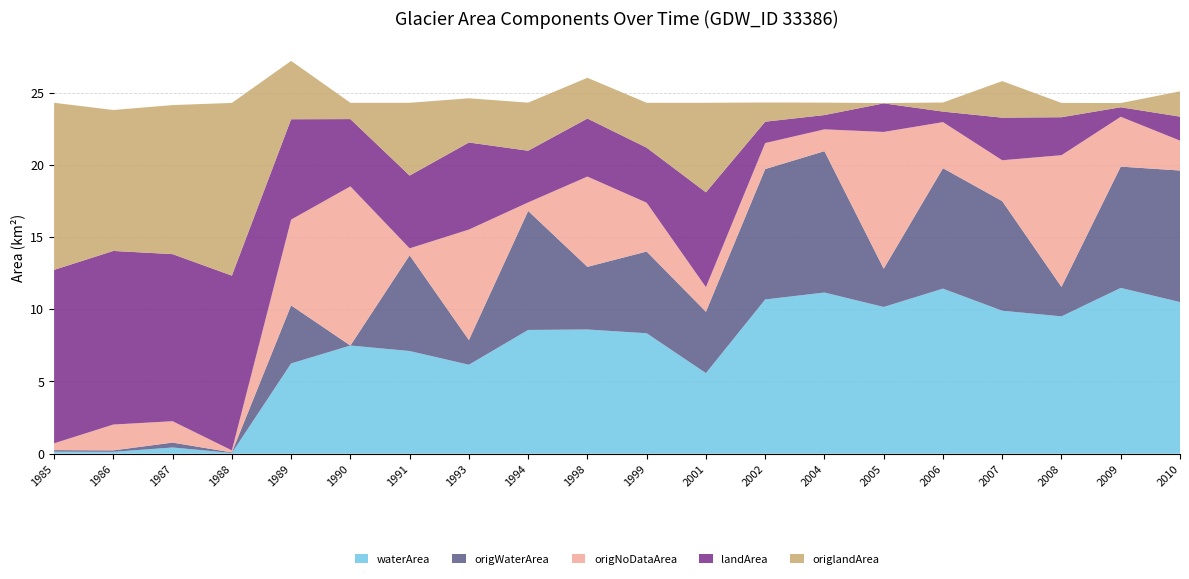

Reading left to right, what are all the values shown in this chart?

waterArea: 0.1	0.1	0.4	0.1	6.2	7.5	7.1	6.2	8.6	8.6	8.3	5.6	10.7	11.2	10.2	11.4	9.9	9.5	11.5	10.5
origWaterArea: 0.1	0.1	0.3	0.0	4.0	0.0	6.6	1.7	8.2	4.3	5.7	4.2	9.0	9.8	2.6	8.3	7.6	2.0	8.4	9.1
origNoDataArea: 0.5	1.8	1.5	0.1	5.9	11.0	0.5	7.7	0.6	6.2	3.4	1.7	1.8	1.5	9.5	3.2	2.8	9.1	3.5	2.1
landArea: 12.0	12.0	11.6	12.1	7.0	4.7	5.0	6.0	3.6	4.0	3.8	6.6	1.5	1.0	2.0	0.7	3.0	2.6	0.7	1.7
origlandArea: 11.6	9.8	10.3	12.0	4.0	1.1	5.0	3.1	3.3	2.8	3.1	6.2	1.3	0.9	0.0	0.6	2.5	1.0	0.3	1.8